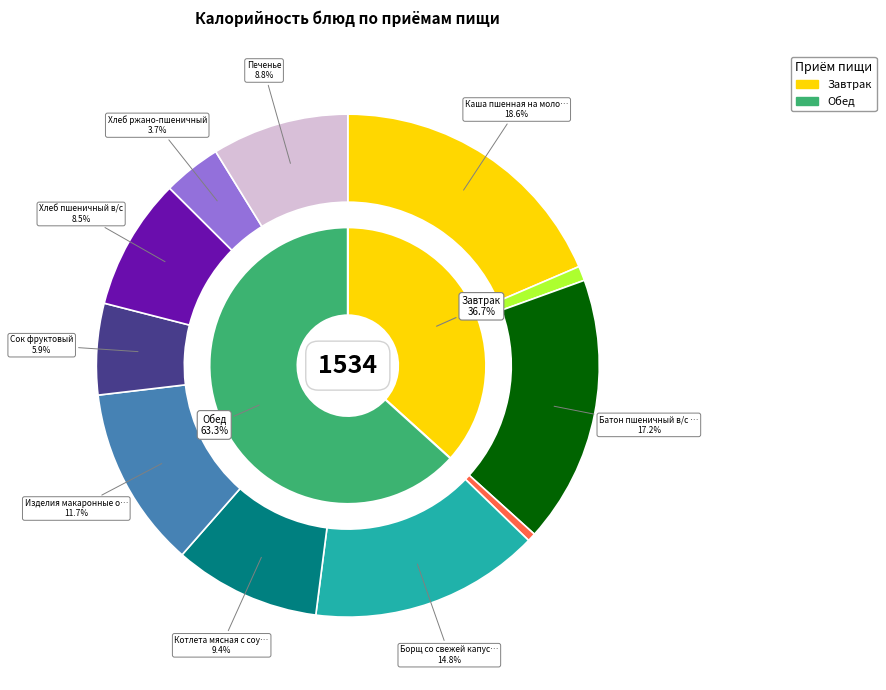

What is the change in value from Изделия макаронные отварные to Печенье?

-44.1